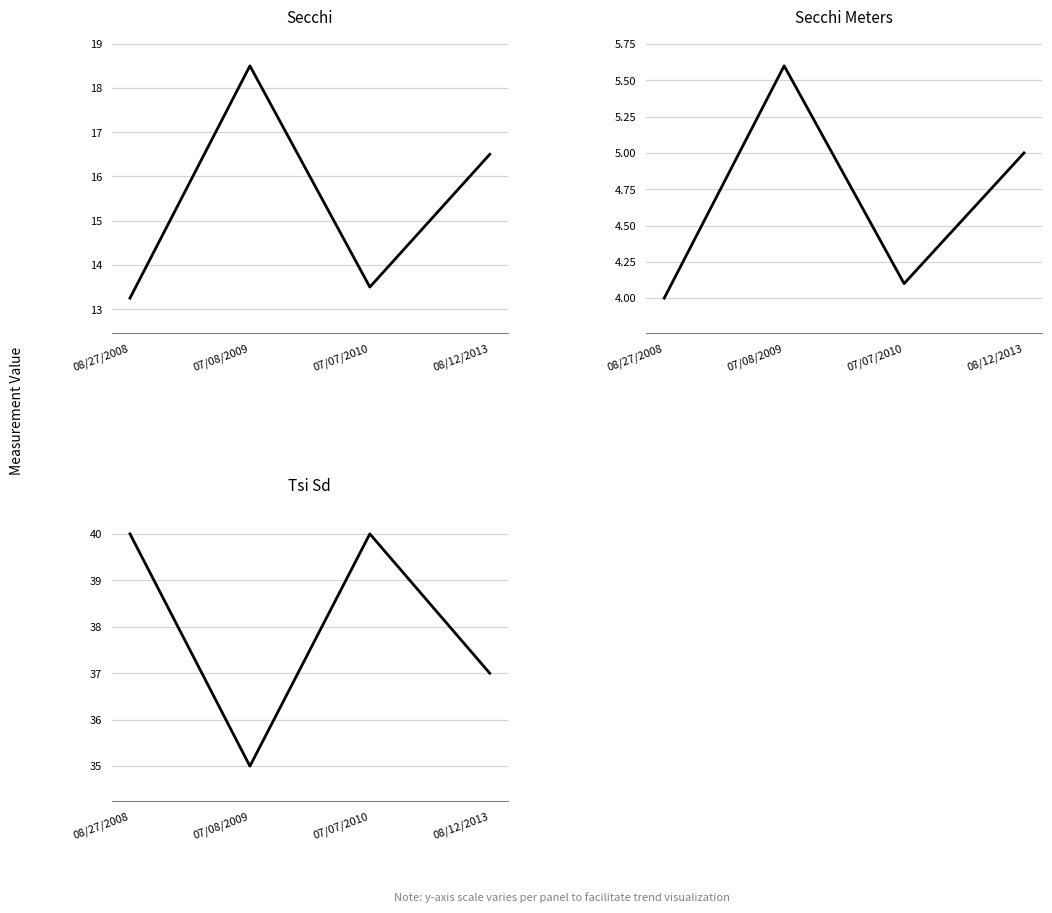

Is this an area chart (filled region under the line)?

No